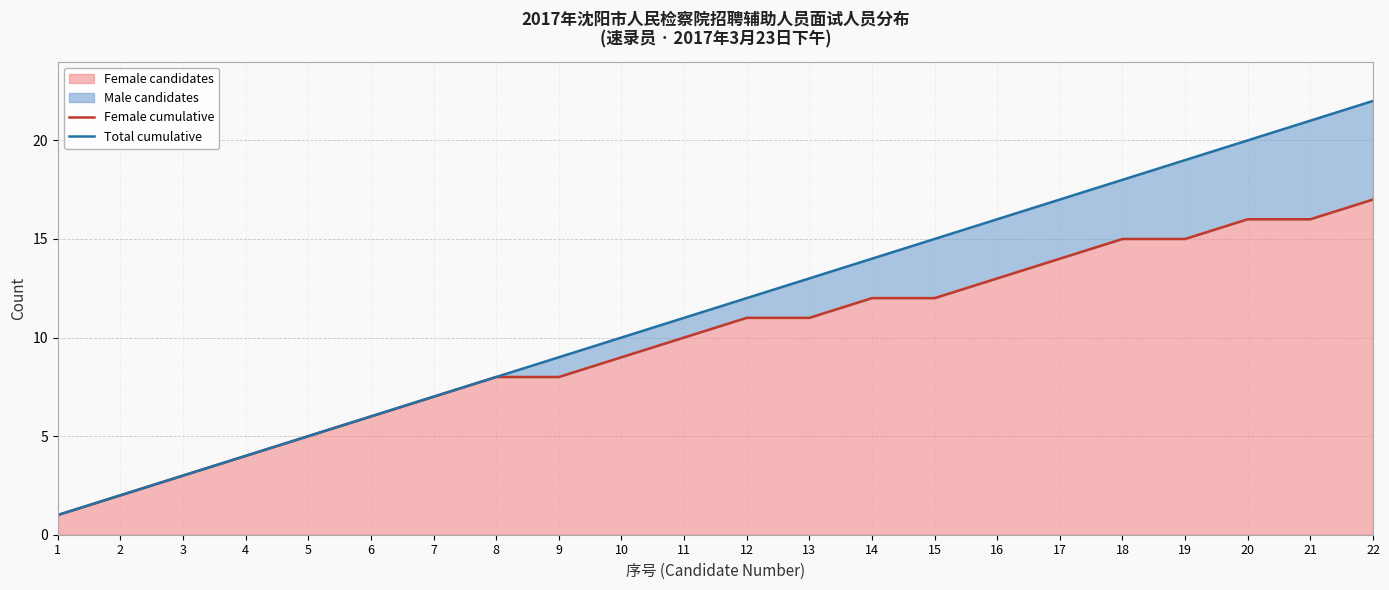

Between 2 and 15, which series saw the biggest shift?

Total cumulative